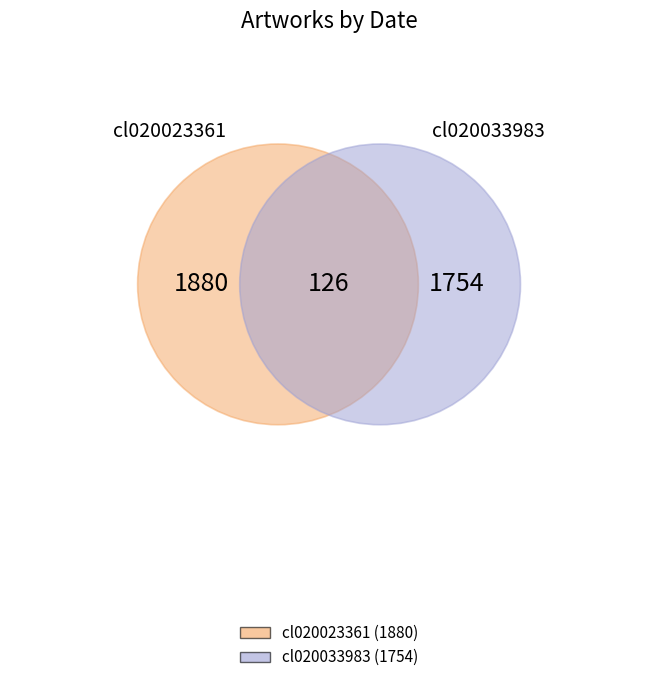

Which has a higher value, cl020033983 or cl020023361?

cl020023361